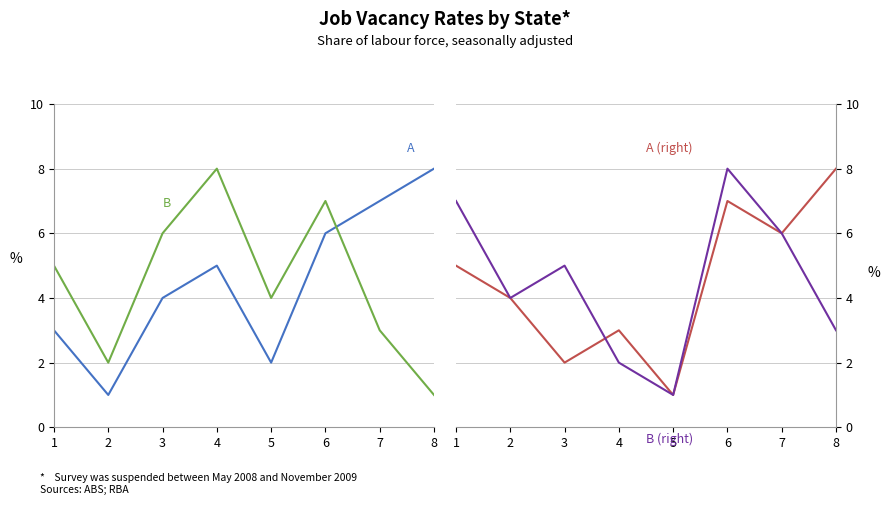

Which series ends up on top after the final intersection of A and B (right)?

A